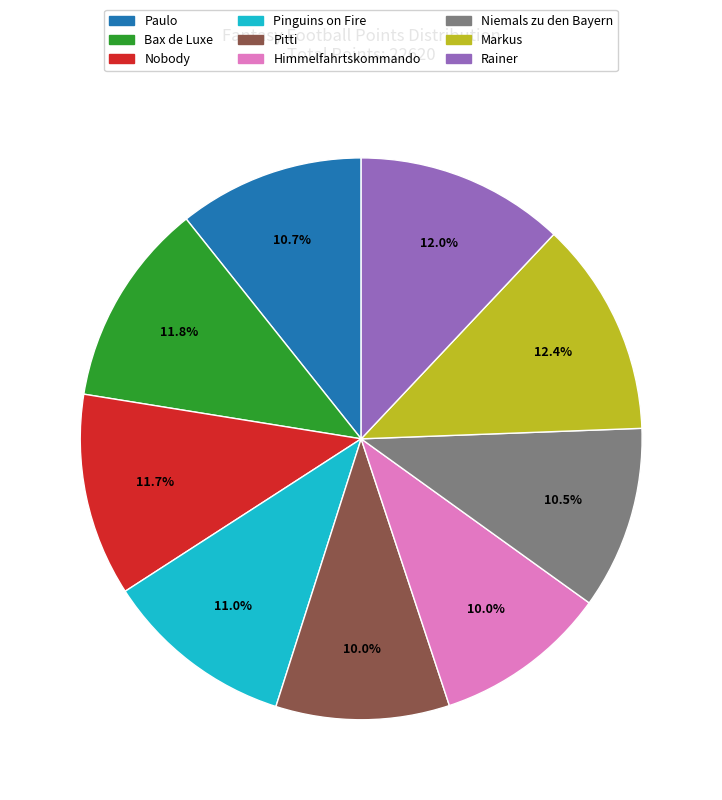

To the nearest percent, what percentage of the pie is Nobody?

12%